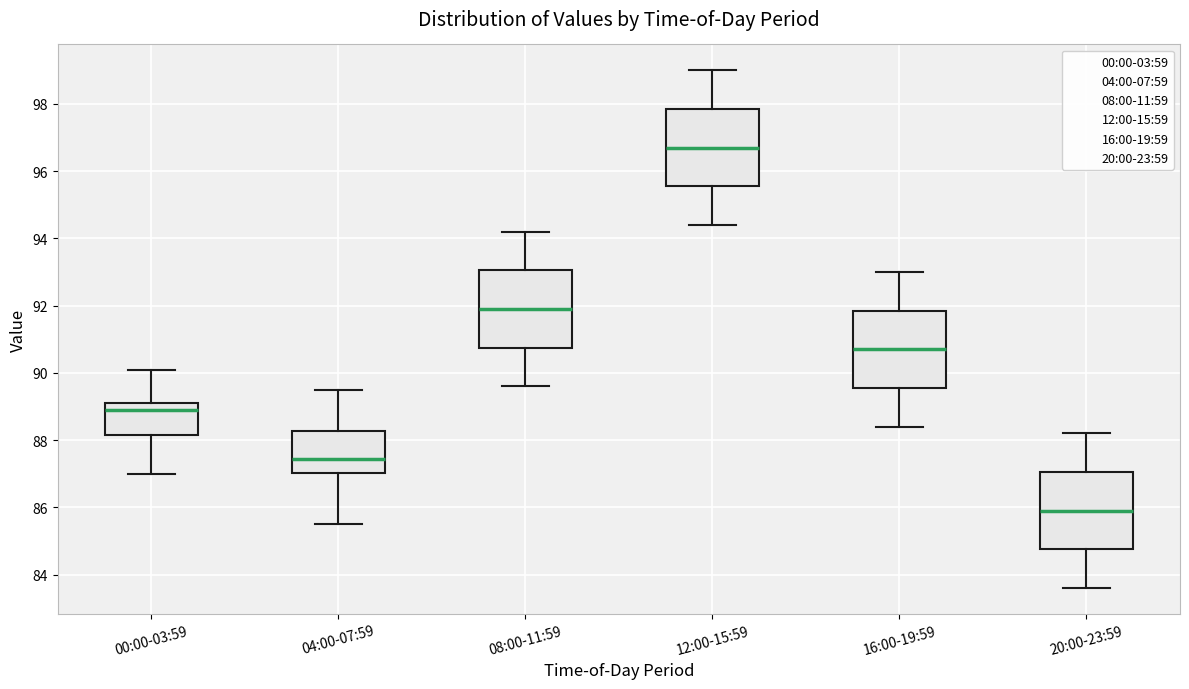

Which box's median line is the lowest?

20:00-23:59